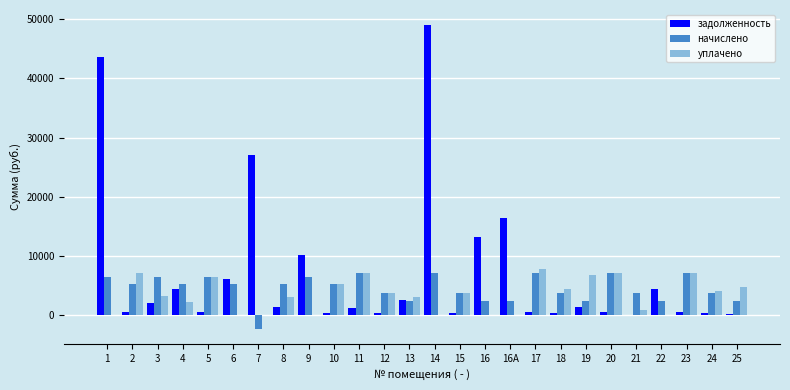

What value does the задолженность series have at 14?

48967.8